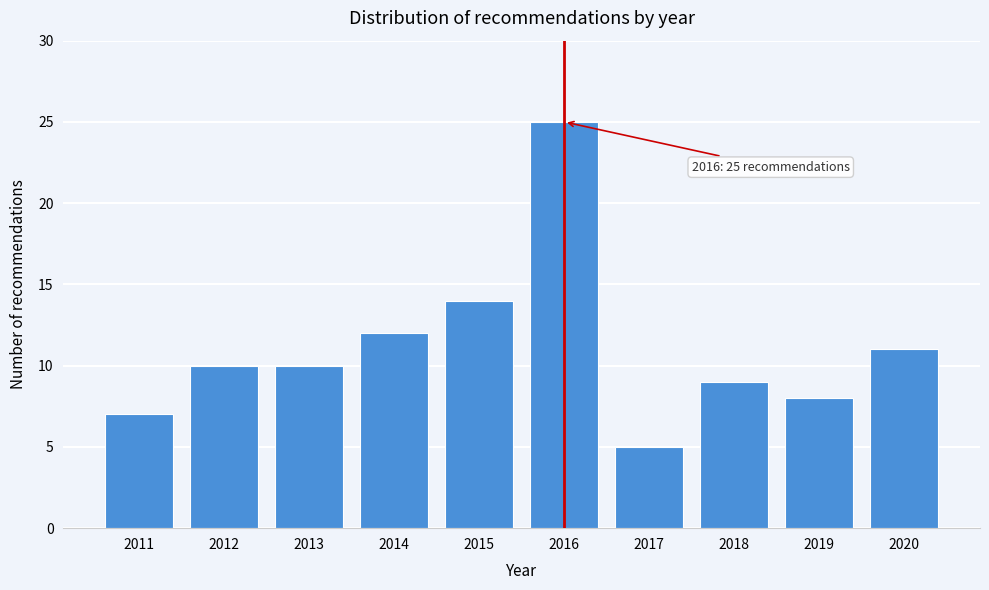

Reading right to left, what are all the values shown in this chart?

2020=11	2019=8	2018=9	2017=5	2016=25	2015=14	2014=12	2013=10	2012=10	2011=7